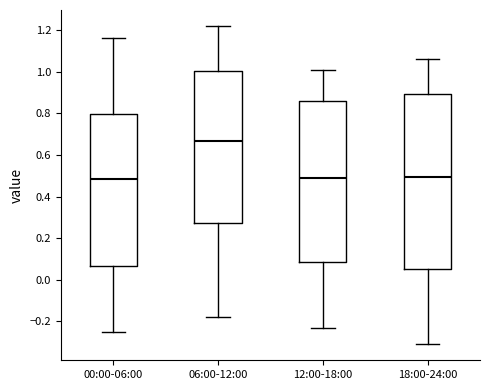

Where does the lower whisker of the box for 12:00-18:00 end on the y-axis? The values are not printed on the chart, so give them approximately, as read against the axis.

-0.22